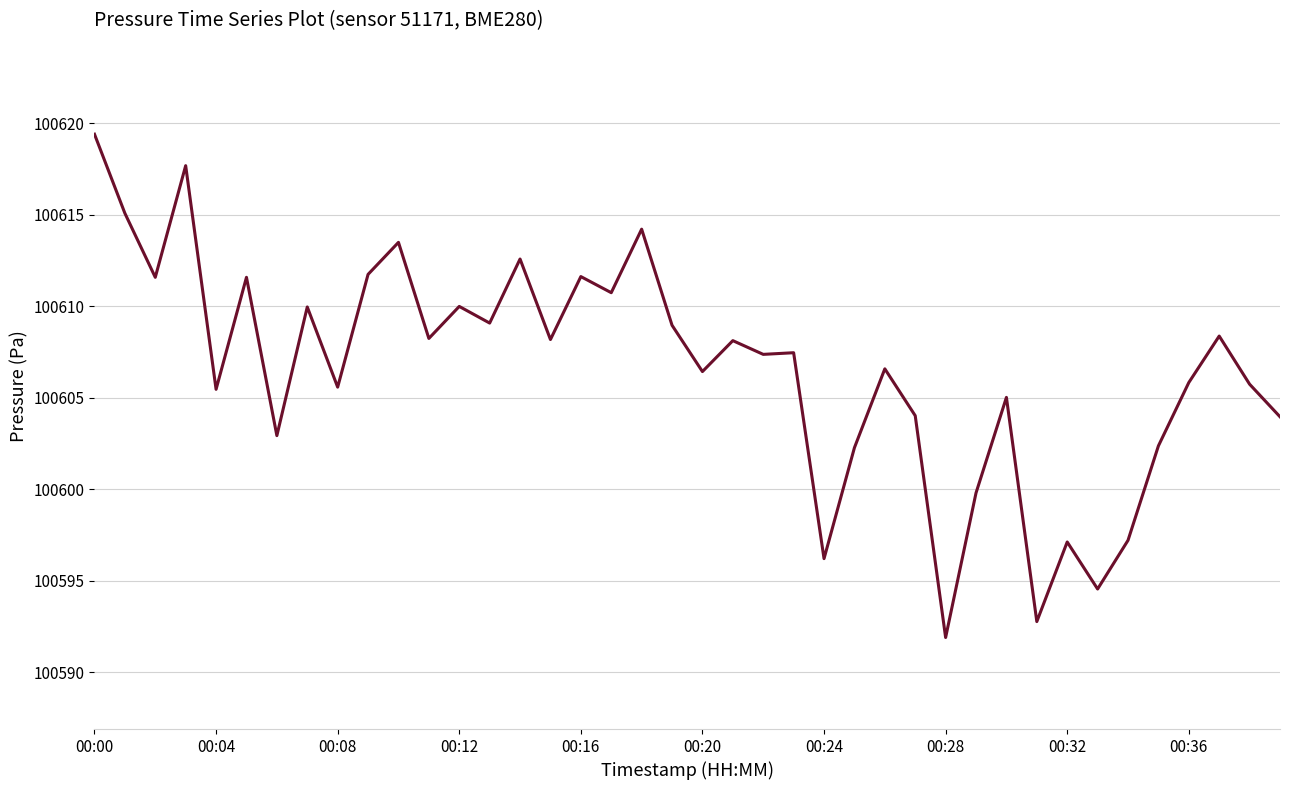

What is the minimum value shown in the chart?

100591.9